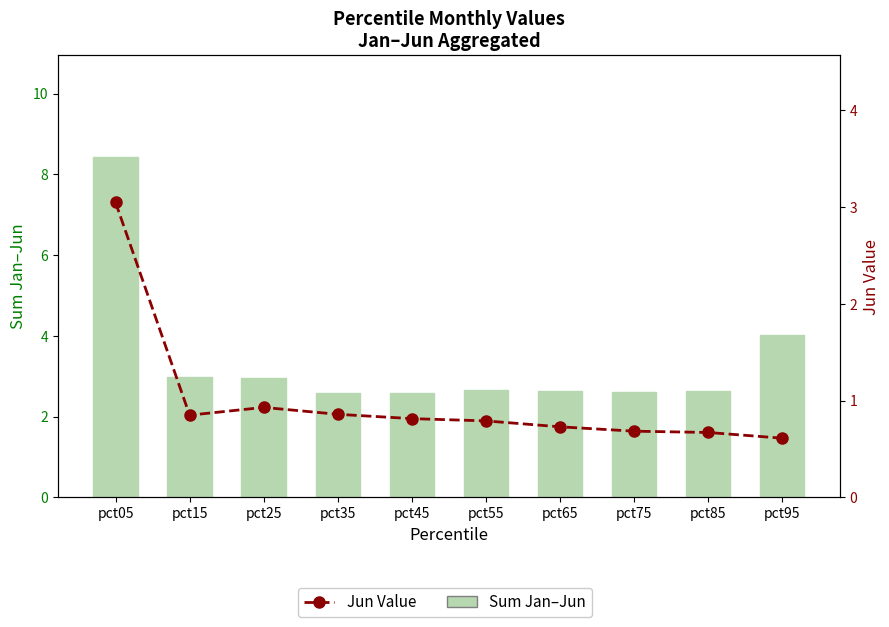

What is the sum of the Sum Jan–Jun (mm) values at pct55 and pct65?

5.3